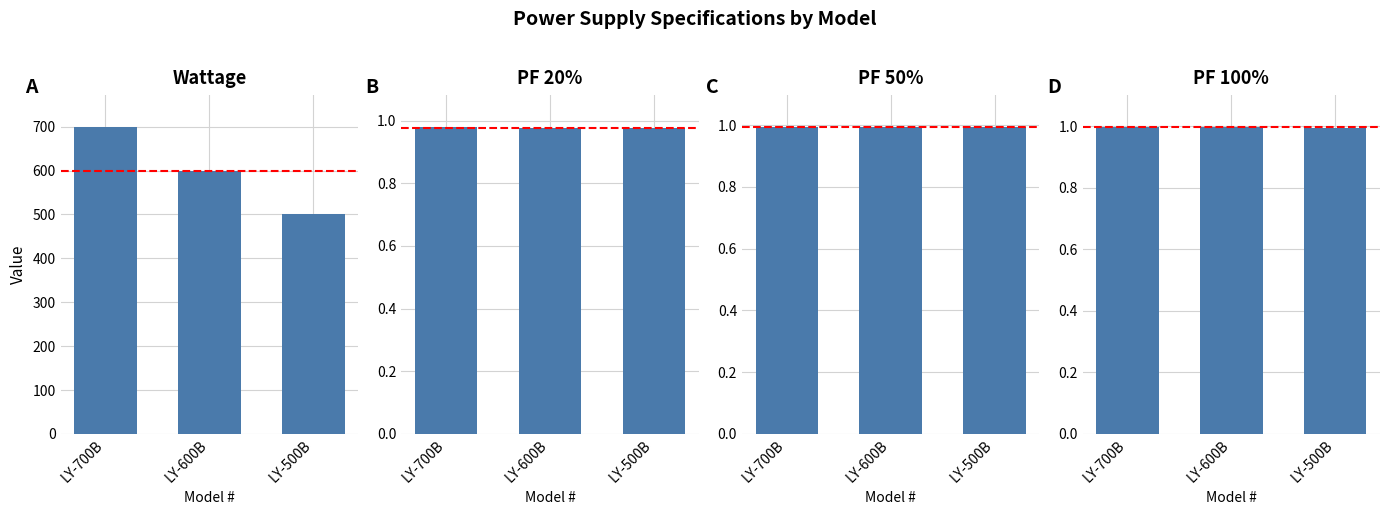

Does the chart contain any negative values?

No